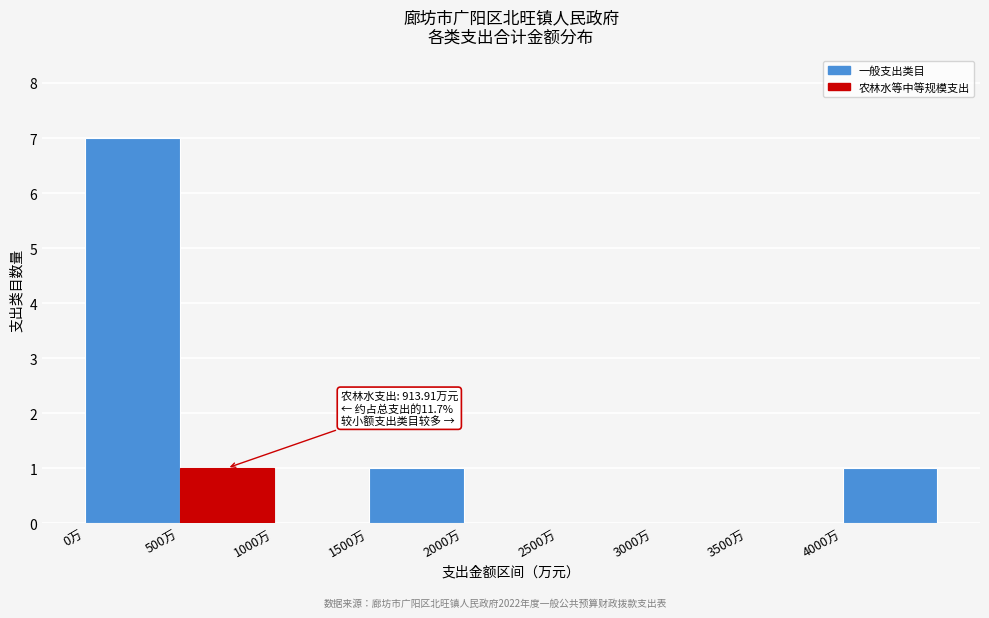

Which range on the x-axis has the tallest bar?

0 to 500